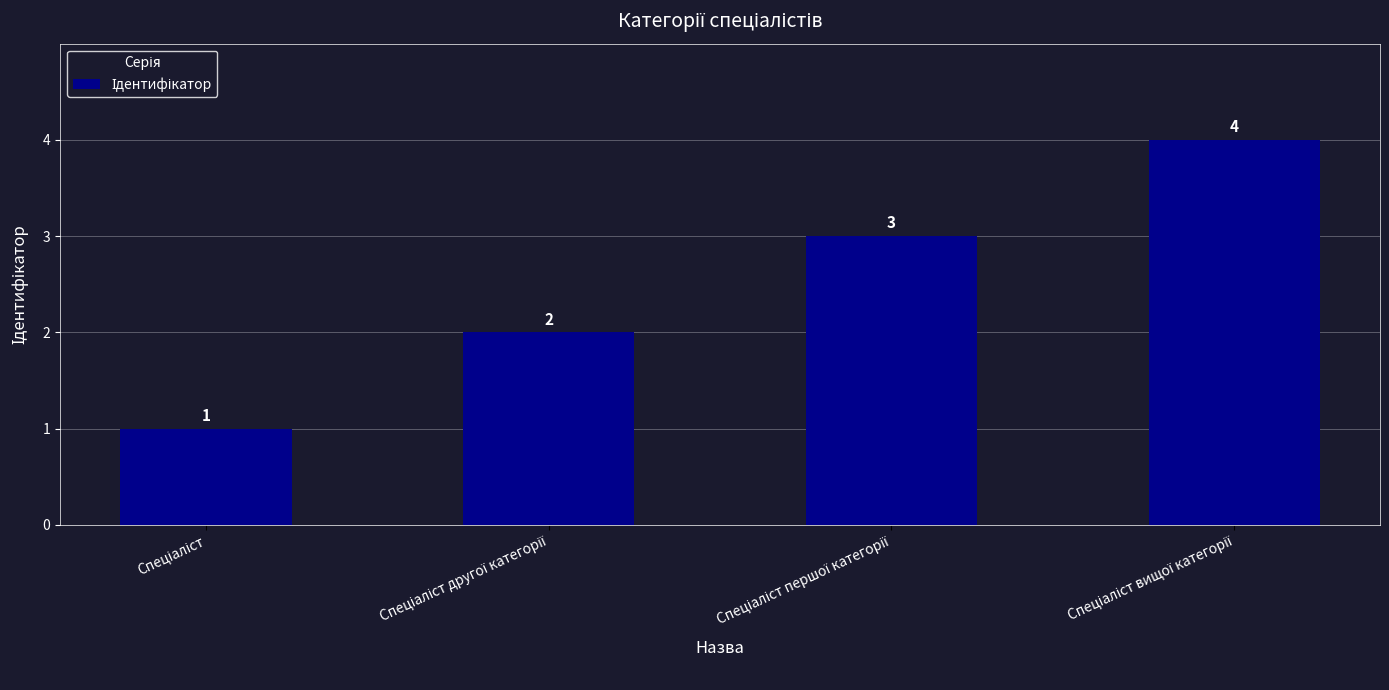

What is the sum of all values?

10